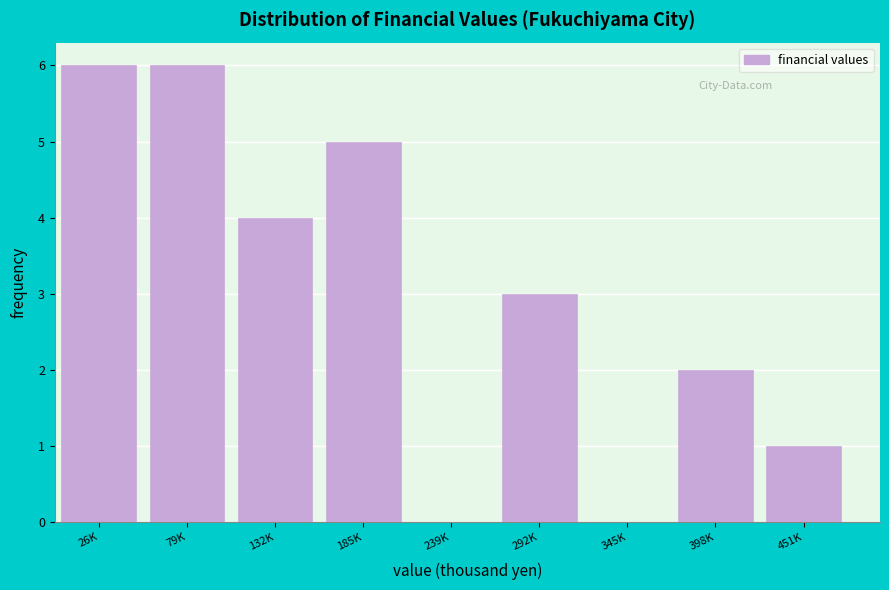

Reading right to left, transcribe all the data shown in this chart.

451K=1	398K=2	345K=0	292K=3	239K=0	185K=5	132K=4	79K=6	26K=6